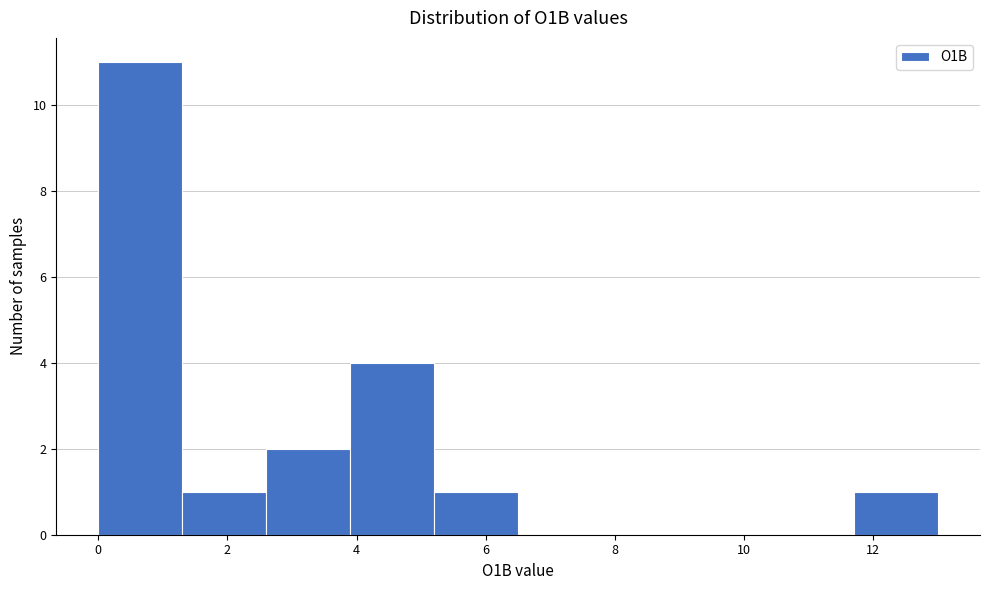

Reading left to right, list every bar in this chart as the range it spans on the x-axis followed by its height. Neither the bar edges nor the heights are printed on the chart, so give them approximately, as read against the axes.

0.0 to 1.3: 11
1.3 to 2.6: 1
2.6 to 3.9: 2
3.9 to 5.2: 4
5.2 to 6.5: 1
6.5 to 7.8: 0
7.8 to 9.1: 0
9.1 to 10.4: 0
10.4 to 11.7: 0
11.7 to 13.0: 1